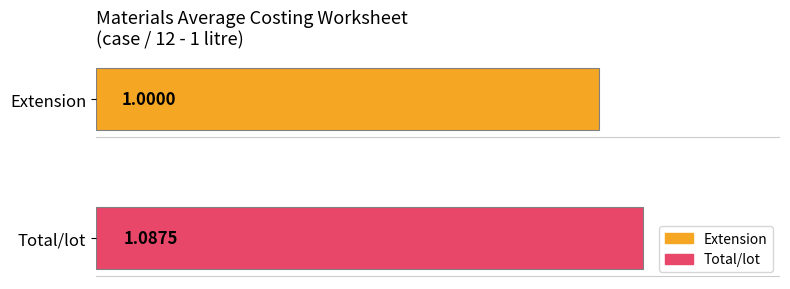

Which series has the widest spread of values?

Extension